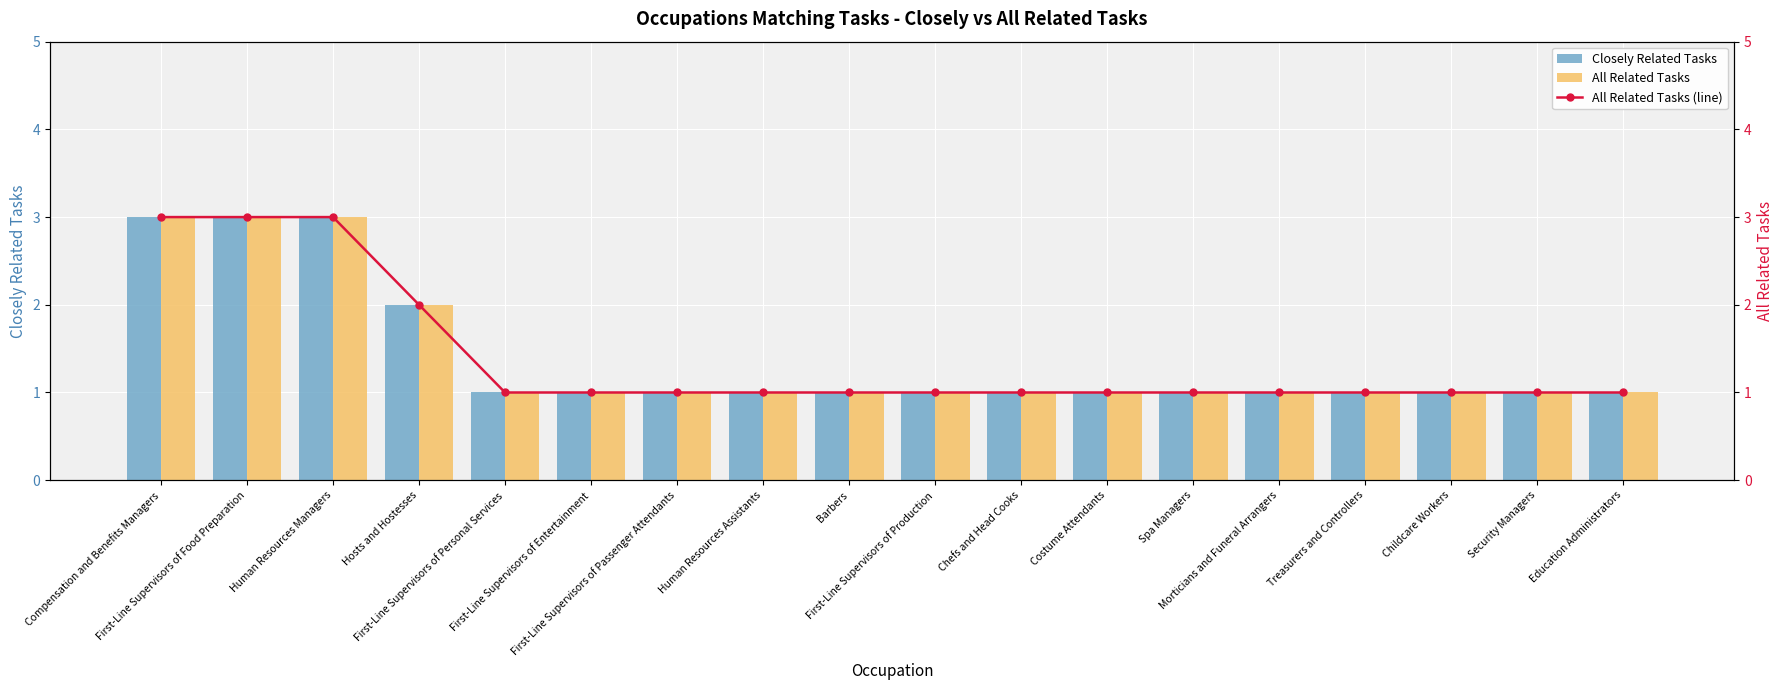

What position from the left is Human Resources Managers?

3